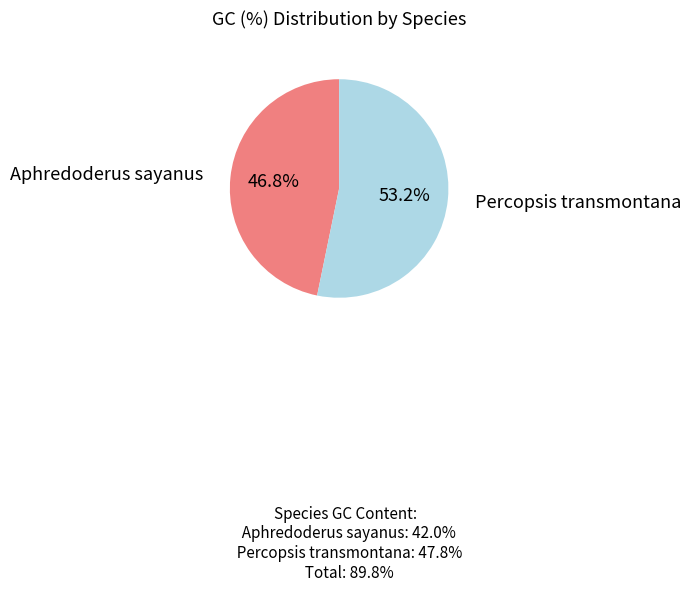

Which category accounts for the majority?

Percopsis transmontana